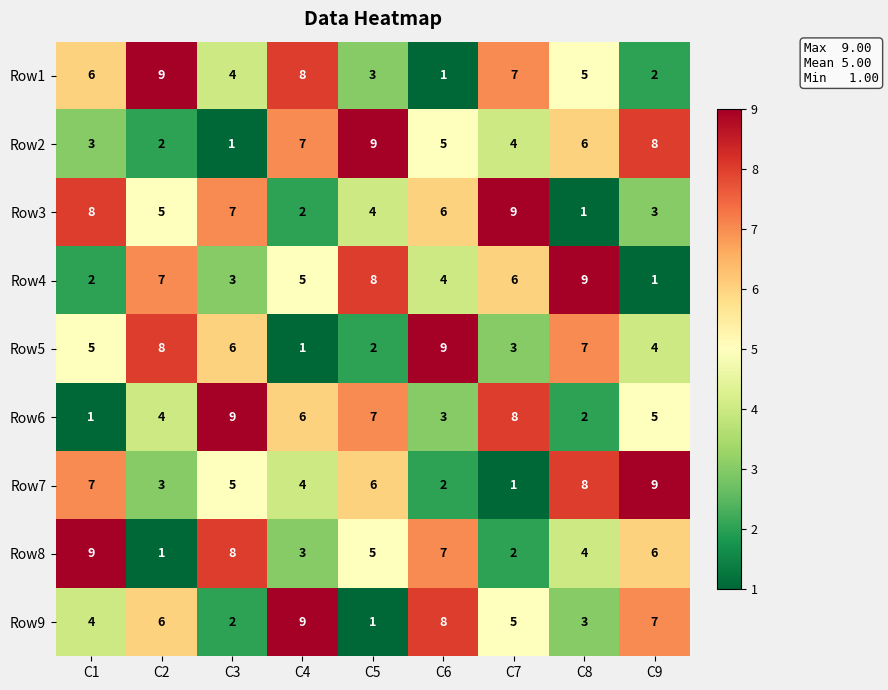

What is the difference between the Row4 values at C1 and C2?

5